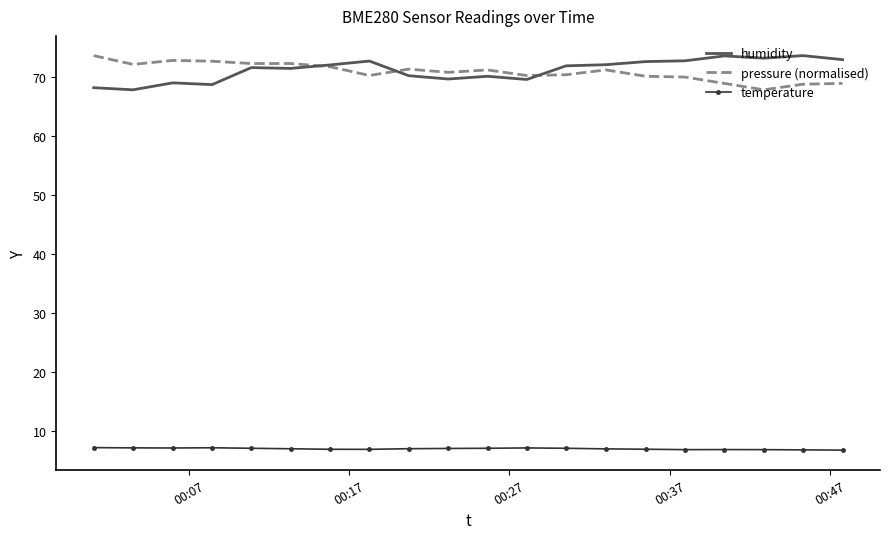

True or false: pressure (normalised) and temperature cross at least once.

False